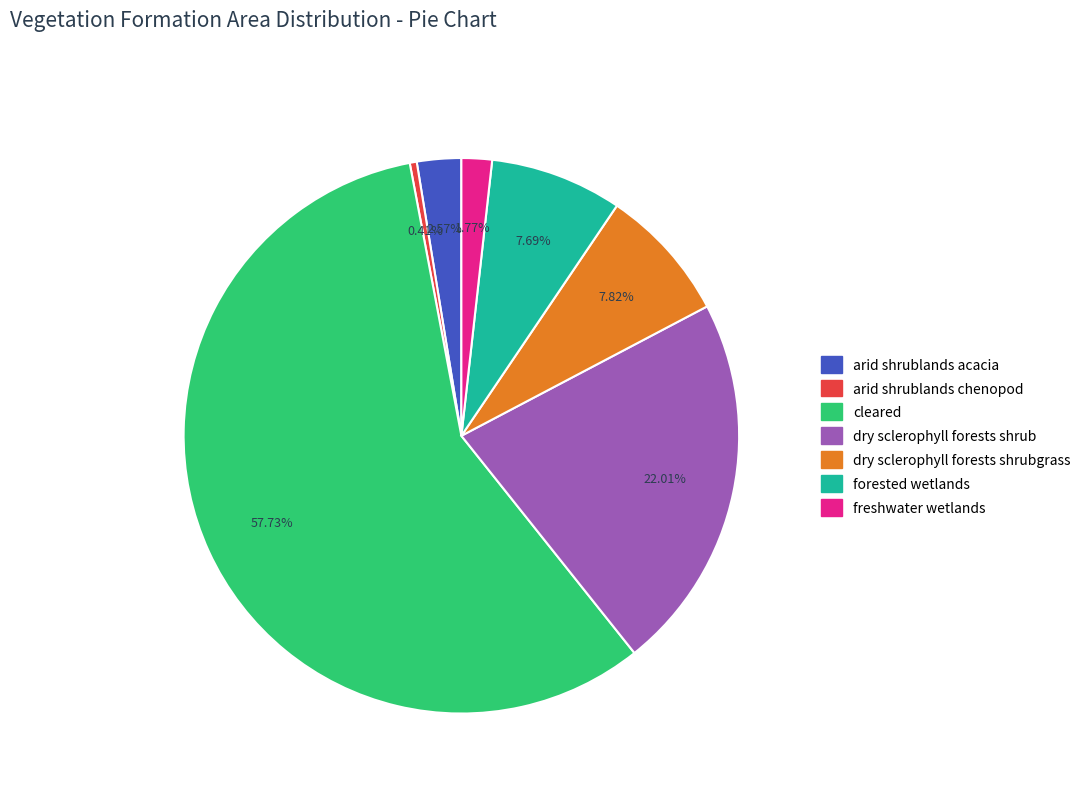

How many segments does this pie chart have?

7